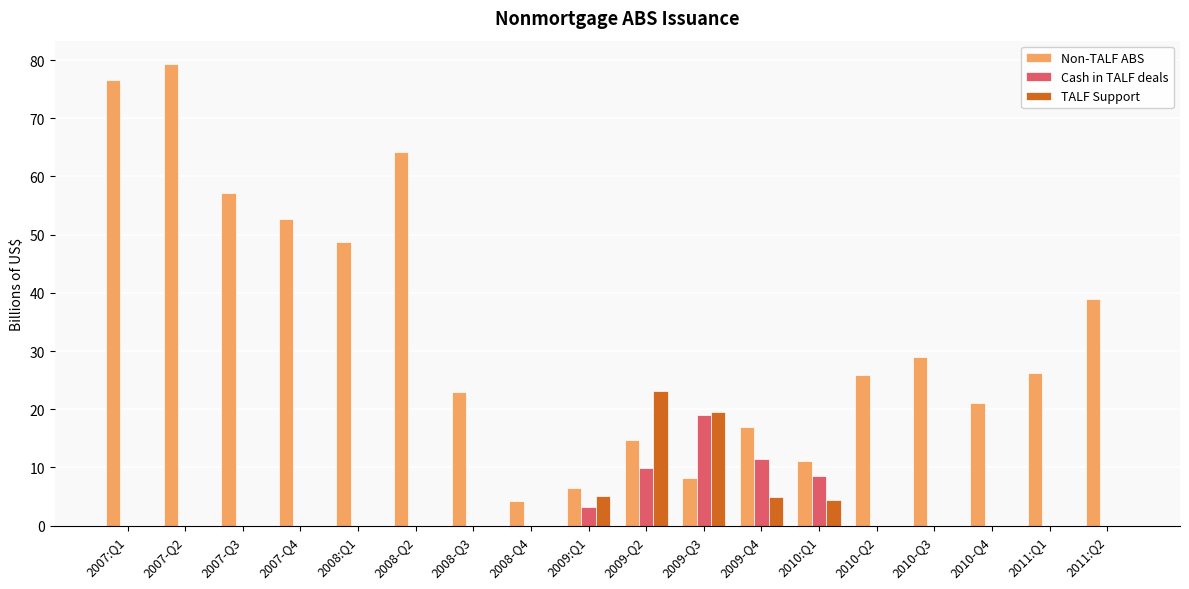

Which series has the largest total across all categories?

Non-TALF ABS